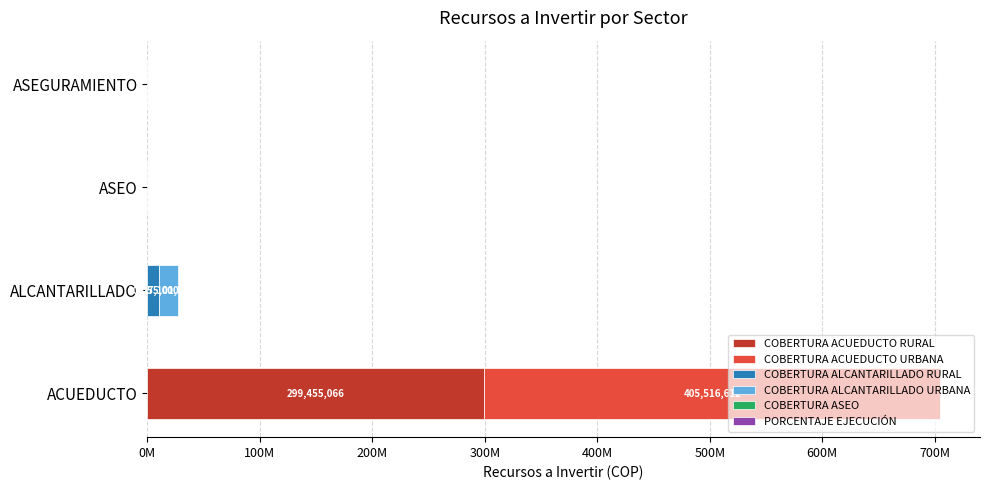

The ALCANTARILLADO series shows 0 at ASEGURAMIENTO. True or false?

True